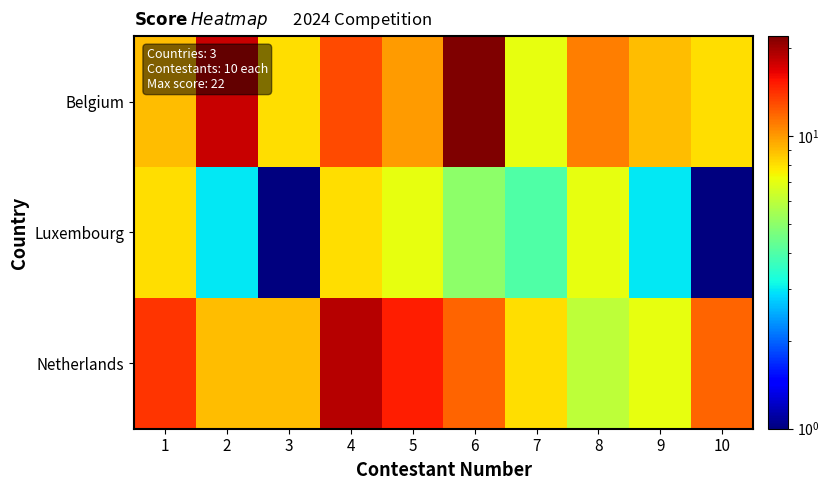

What is the spread (max minus min) of values at 3?

8